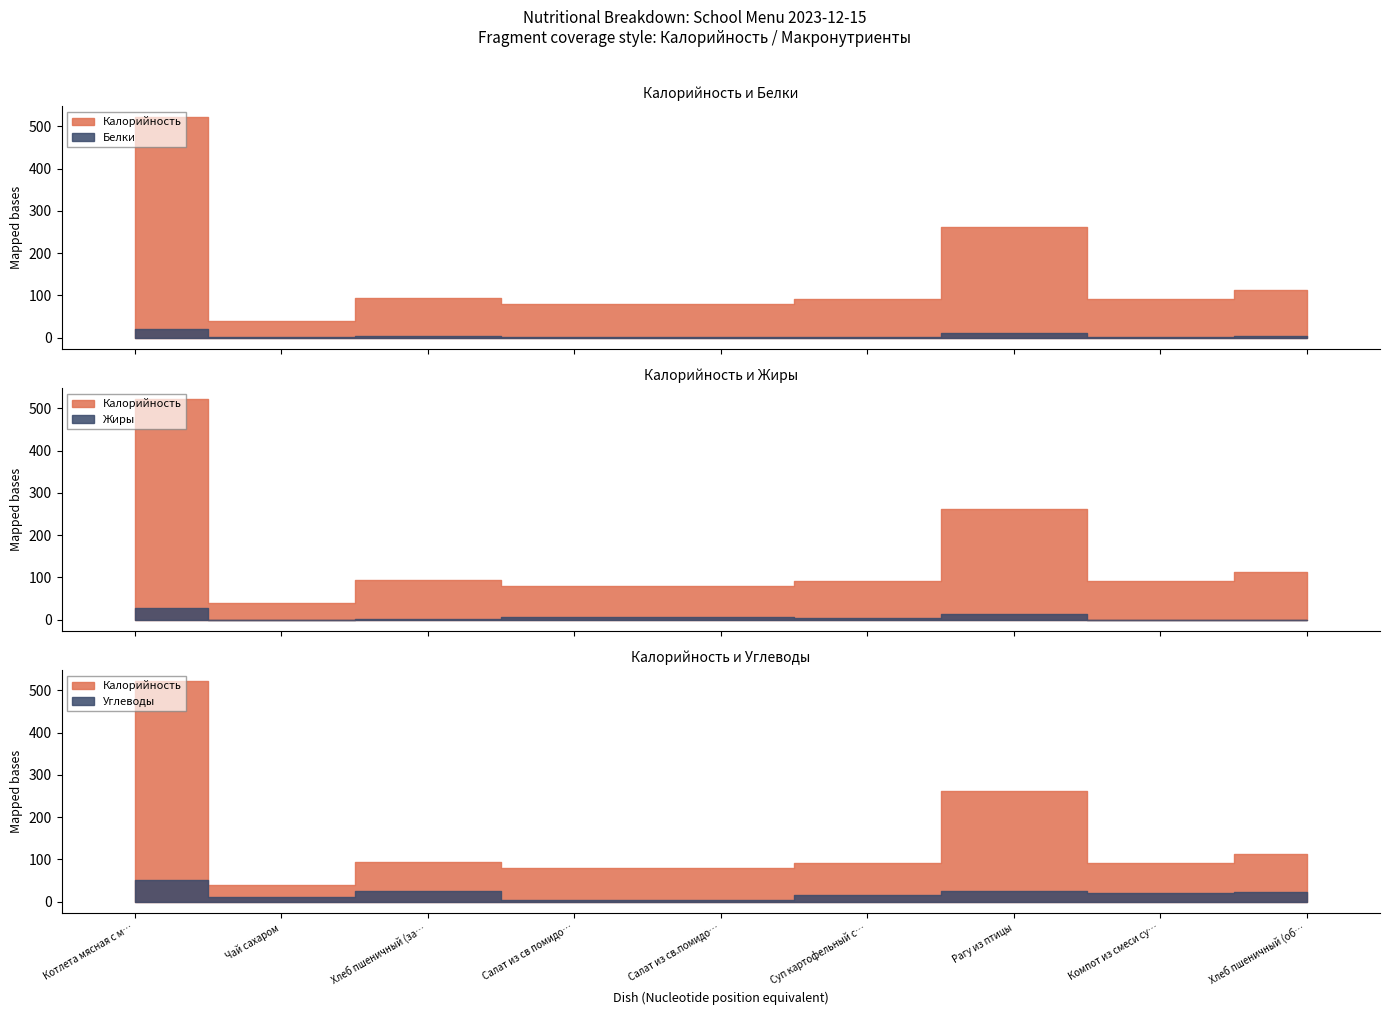

At Салат из св.помидоров с луком, list the series in order from largest to smallest.

Калорийность, Жиры, Углеводы, Белки